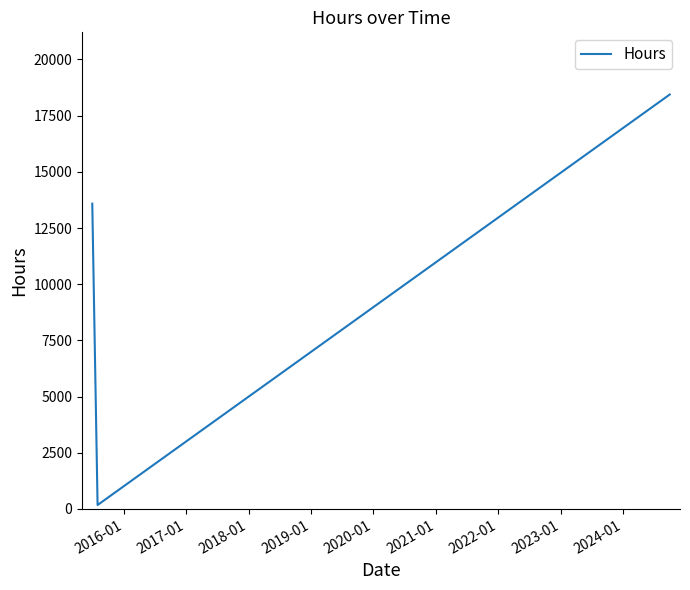

What is the maximum value shown in the chart?

18440